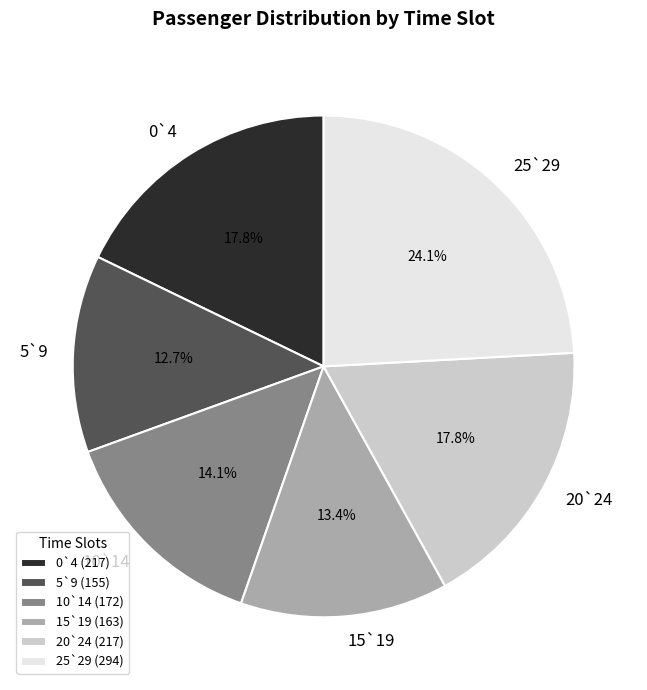

Does 5`9 represent more than half of the total?

No